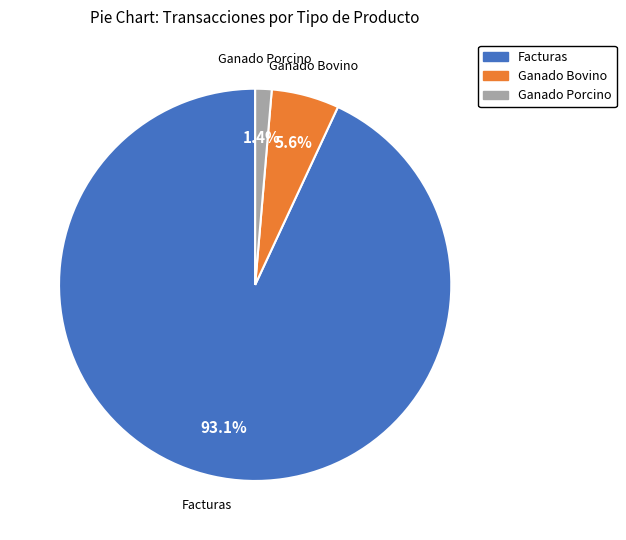

What is the total percentage of Ganado Bovino and Facturas?

98.6%